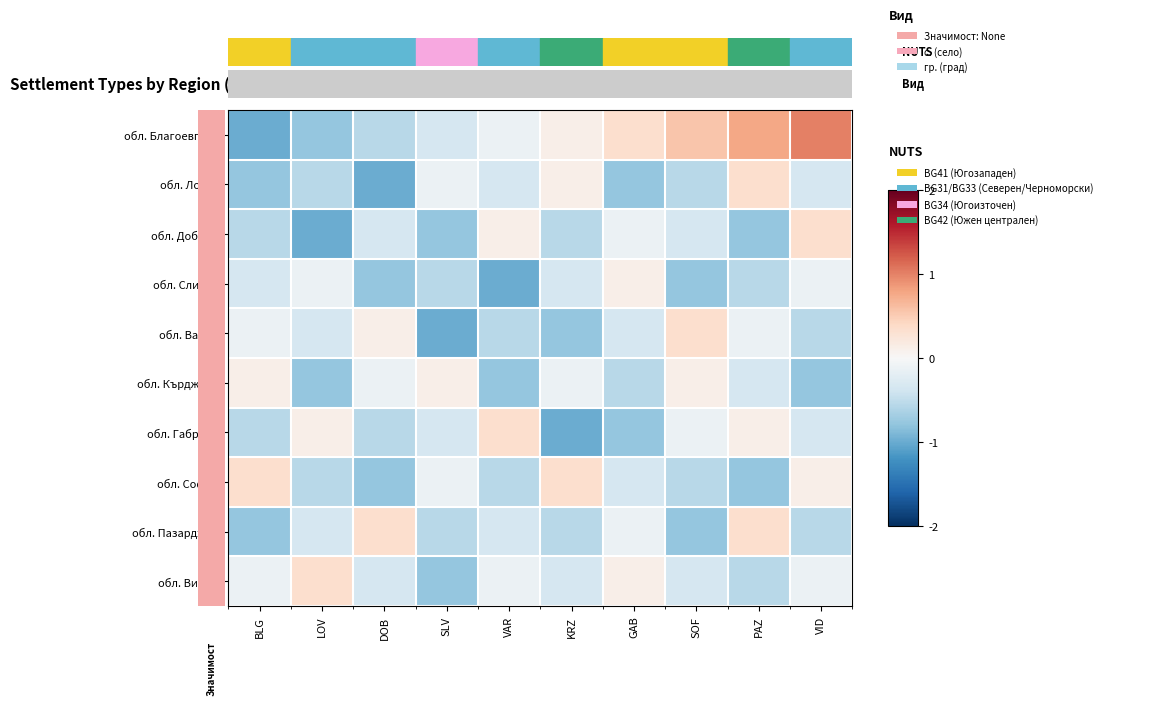

Reading left to right, extract all data points from this chart.

обл. Благоевград: BLG=-1.0	LOV=-0.8	DOB=-0.6	SLV=-0.3	VAR=-0.1	KRZ=0.1	GAB=0.3	SOF=0.6	PAZ=0.8	VID=1.0
обл. Ловеч: BLG=-0.8	LOV=-0.6	DOB=-1.0	SLV=-0.1	VAR=-0.3	KRZ=0.1	GAB=-0.8	SOF=-0.6	PAZ=0.3	VID=-0.3
обл. Добрич: BLG=-0.6	LOV=-1.0	DOB=-0.3	SLV=-0.8	VAR=0.1	KRZ=-0.6	GAB=-0.1	SOF=-0.3	PAZ=-0.8	VID=0.3
обл. Сливен: BLG=-0.3	LOV=-0.1	DOB=-0.8	SLV=-0.6	VAR=-1.0	KRZ=-0.3	GAB=0.1	SOF=-0.8	PAZ=-0.6	VID=-0.1
обл. Варна: BLG=-0.1	LOV=-0.3	DOB=0.1	SLV=-1.0	VAR=-0.6	KRZ=-0.8	GAB=-0.3	SOF=0.3	PAZ=-0.1	VID=-0.6
обл. Кърджали: BLG=0.1	LOV=-0.8	DOB=-0.1	SLV=0.1	VAR=-0.8	KRZ=-0.1	GAB=-0.6	SOF=0.1	PAZ=-0.3	VID=-0.8
обл. Габрово: BLG=-0.6	LOV=0.1	DOB=-0.6	SLV=-0.3	VAR=0.3	KRZ=-1.0	GAB=-0.8	SOF=-0.1	PAZ=0.1	VID=-0.3
обл. София: BLG=0.3	LOV=-0.6	DOB=-0.8	SLV=-0.1	VAR=-0.6	KRZ=0.3	GAB=-0.3	SOF=-0.6	PAZ=-0.8	VID=0.1
обл. Пазарджик: BLG=-0.8	LOV=-0.3	DOB=0.3	SLV=-0.6	VAR=-0.3	KRZ=-0.6	GAB=-0.1	SOF=-0.8	PAZ=0.3	VID=-0.6
обл. Видин: BLG=-0.1	LOV=0.3	DOB=-0.3	SLV=-0.8	VAR=-0.1	KRZ=-0.3	GAB=0.1	SOF=-0.3	PAZ=-0.6	VID=-0.1